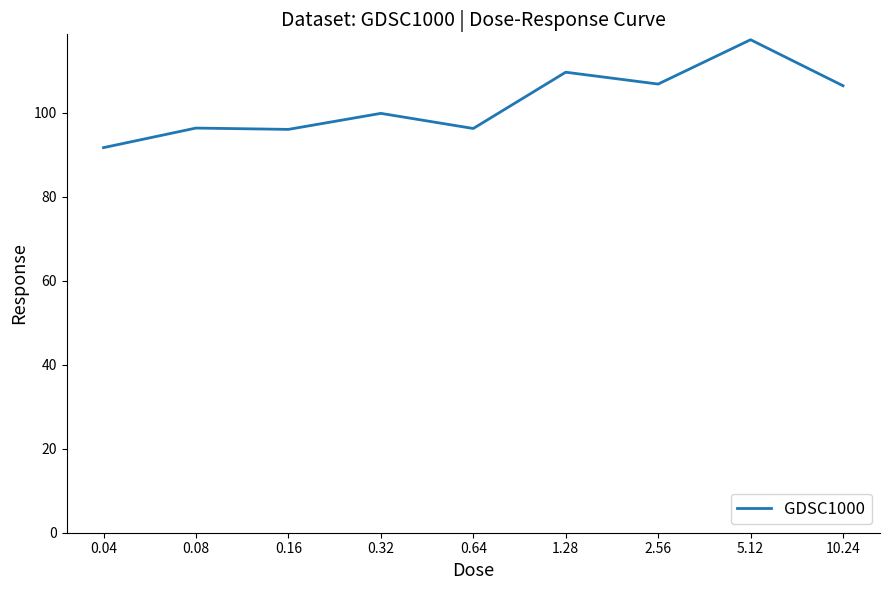

The value at 0.04 is 91.6. True or false?

True